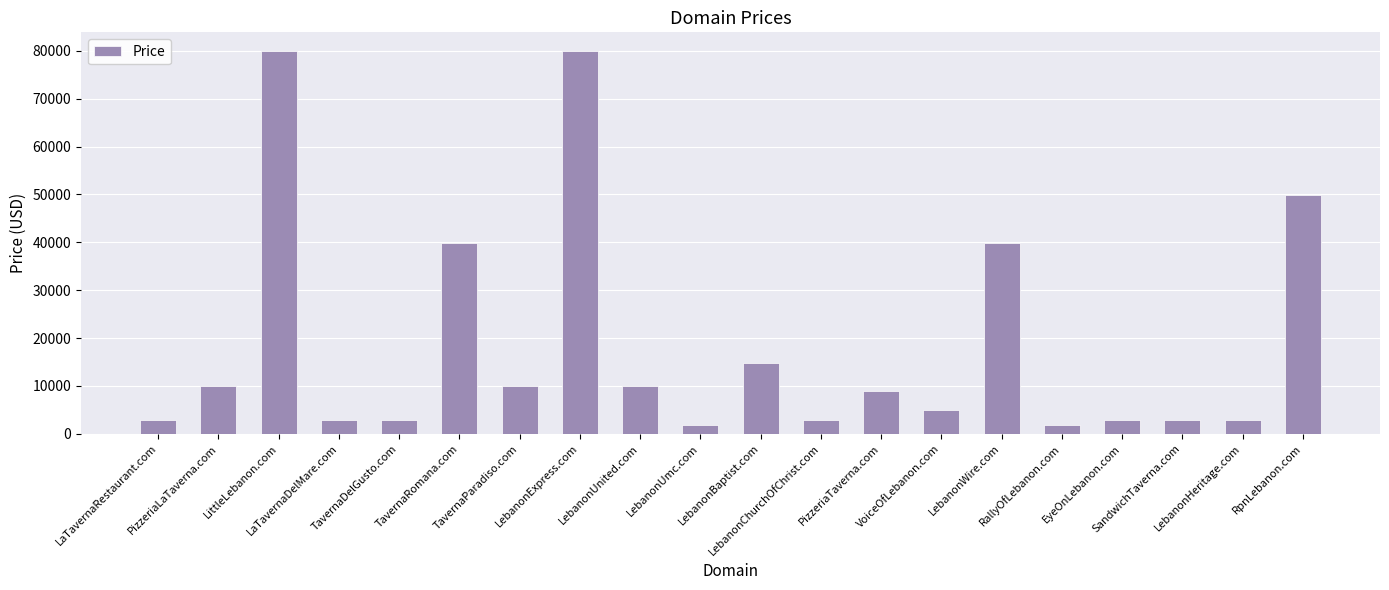

Reading left to right, extract all data points from this chart.

2888	9888	79888	2888	2888	39888	9888	79888	9888	1888	14888	2888	8888	4888	39888	1888	2888	2888	2888	49888